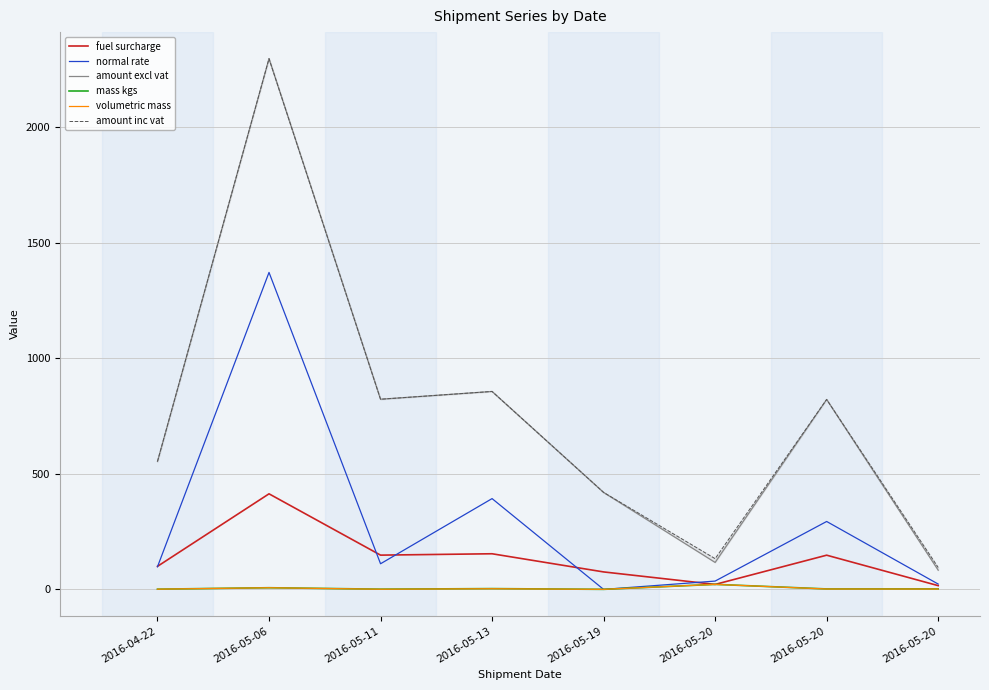

What is the maximum value for normal rate?

1372.0